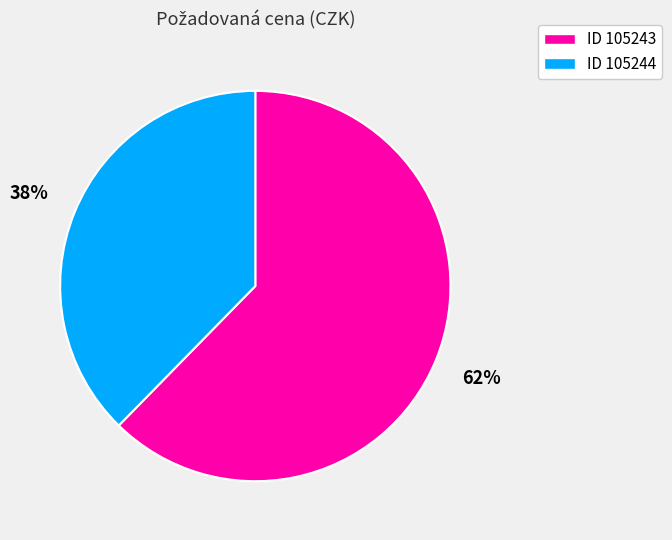

Is there a majority slice in this chart?

Yes